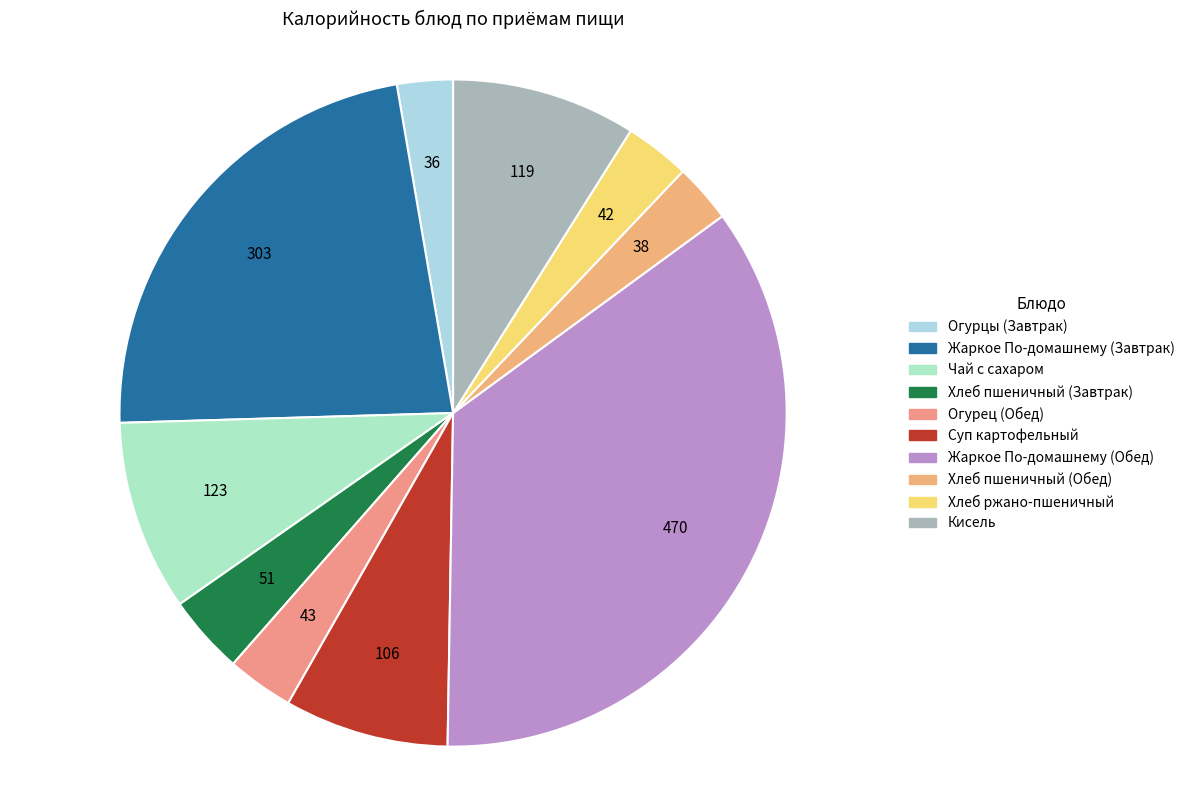

What percentage is the Жаркое По-домашнему (Завтрак) slice, to the nearest percent?

23%